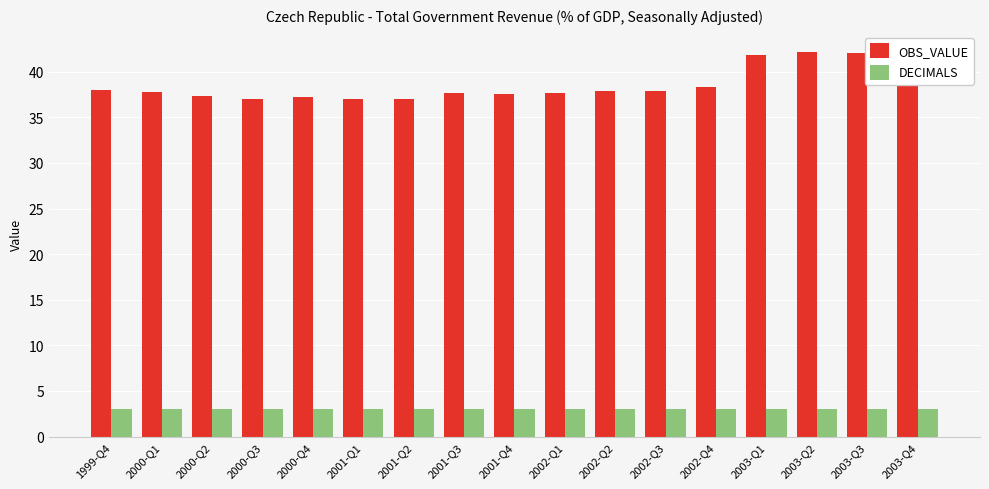

The DECIMALS series shows 3.0 at 2003-Q4. True or false?

True